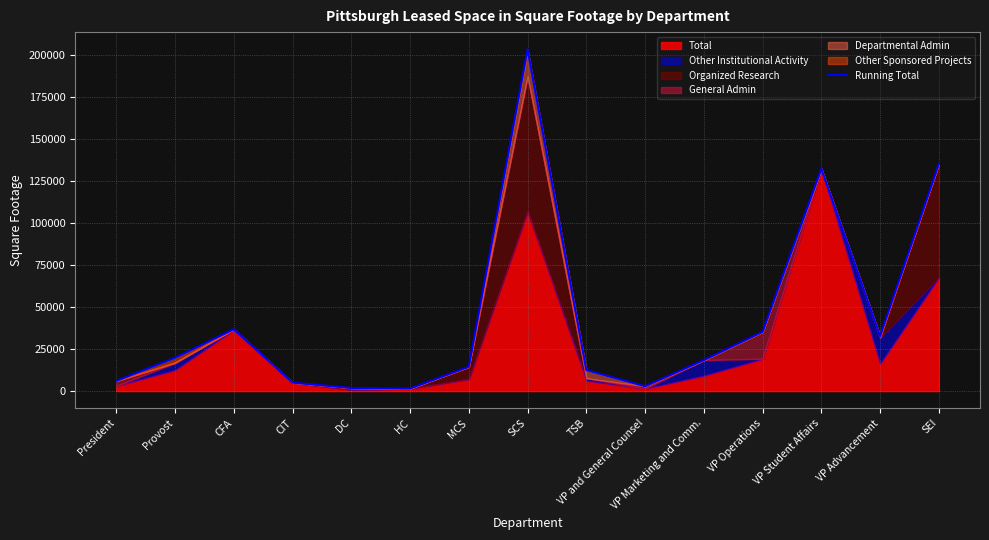

The chart shows a value of 203549 at SCS. True or false?

True